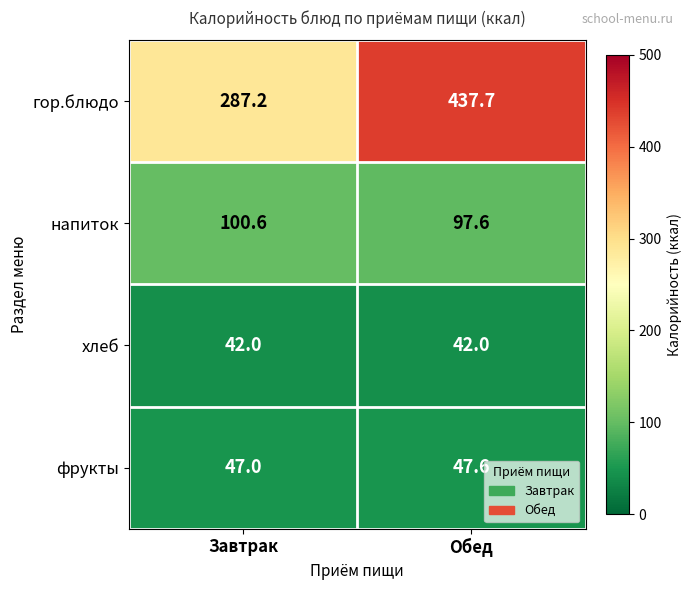

How many series are shown in this chart?

4